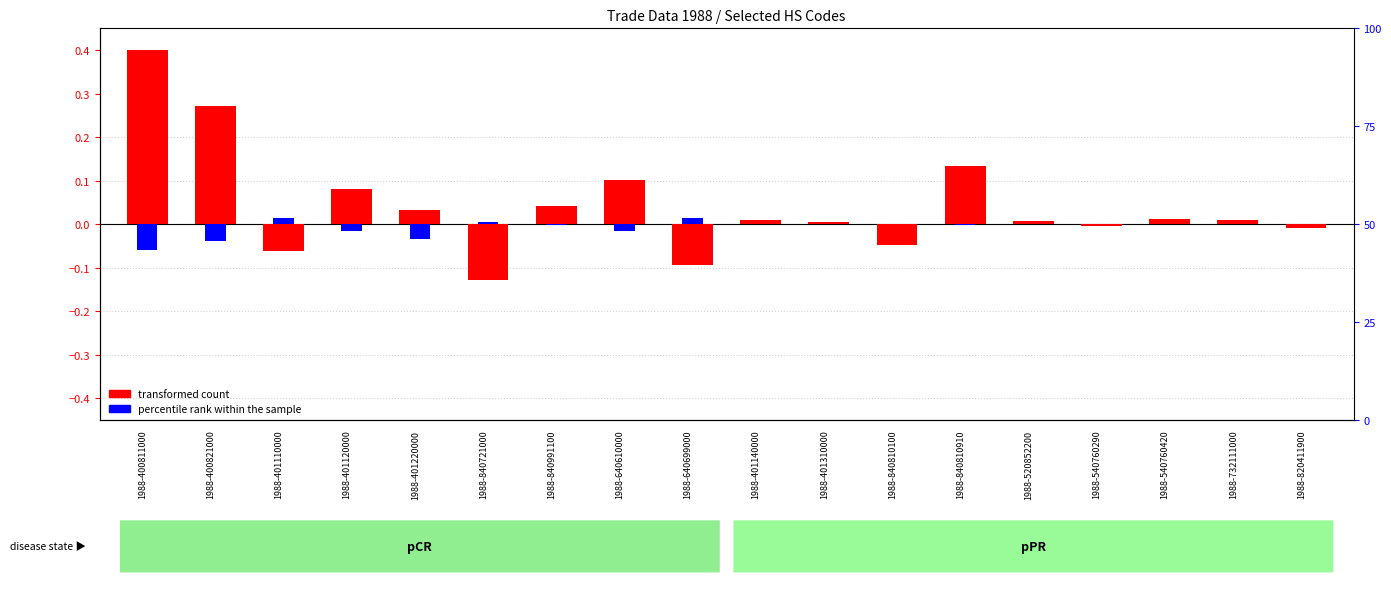

Rank the categories by value from lowest to highest.

1988-840721000, 1988-640699000, 1988-401110000, 1988-840810100, 1988-820411900, 1988-540760290, 1988-401310000, 1988-520852200, 1988-401140000, 1988-732111000, 1988-540760420, 1988-401220000, 1988-840991100, 1988-401120000, 1988-640610000, 1988-840810910, 1988-400821000, 1988-400811000